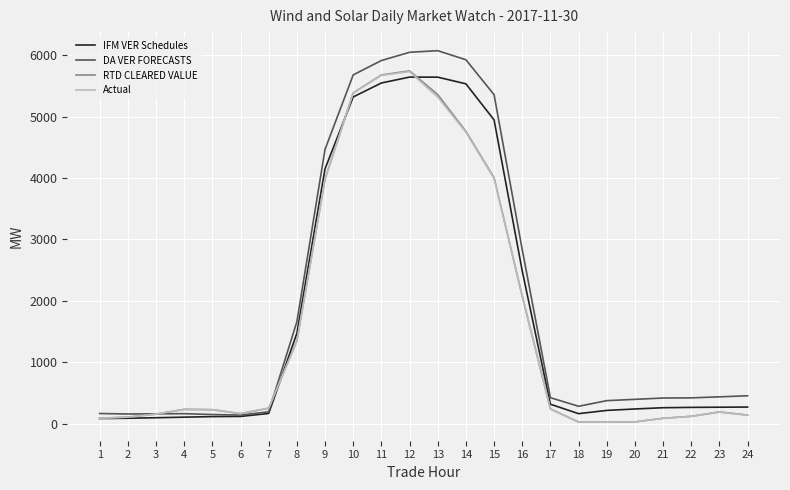

The value of RTD CLEARED VALUE at 14 is 2379.3. True or false?

False